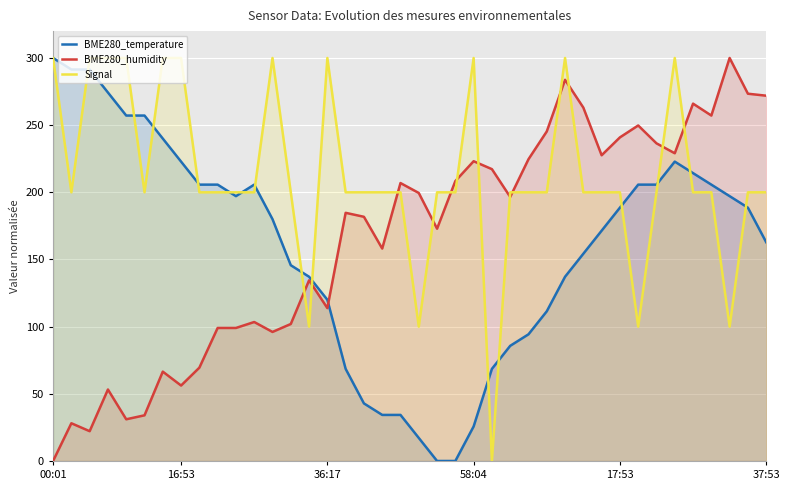

How many data points in Signal are above 200?

11